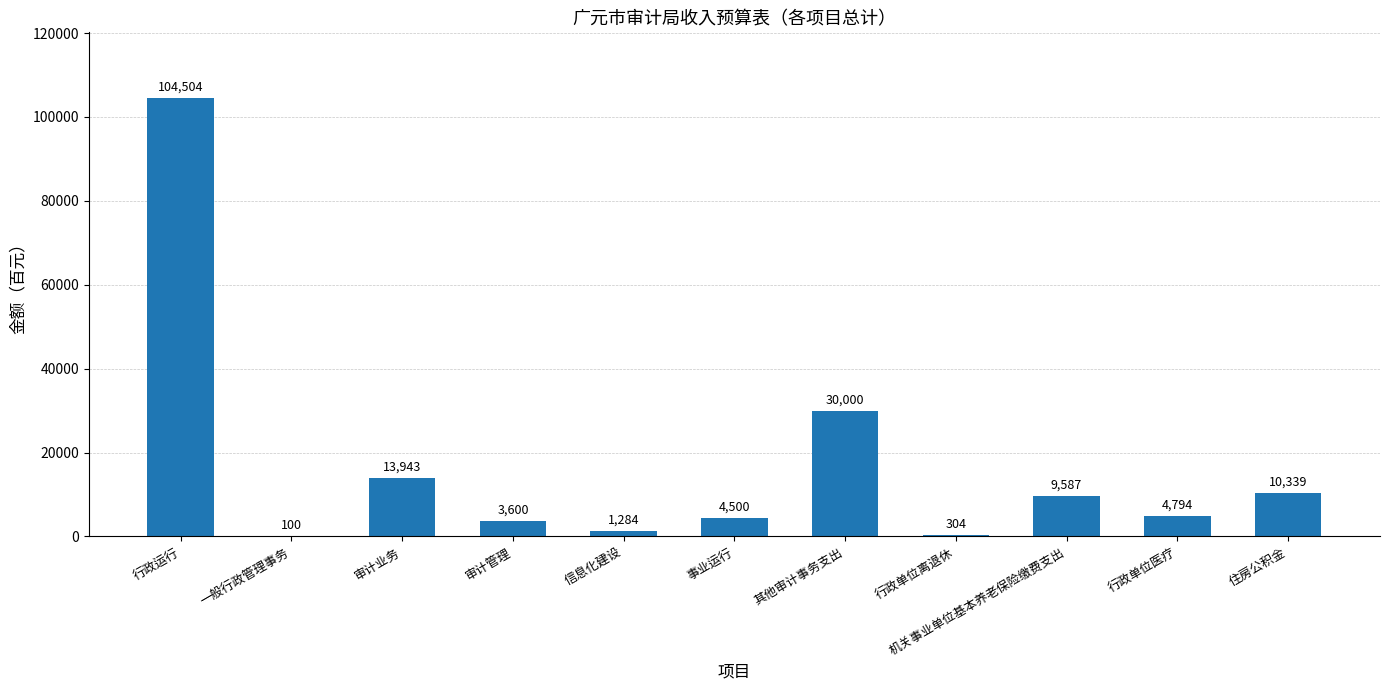

What is the sum of all values?

182955